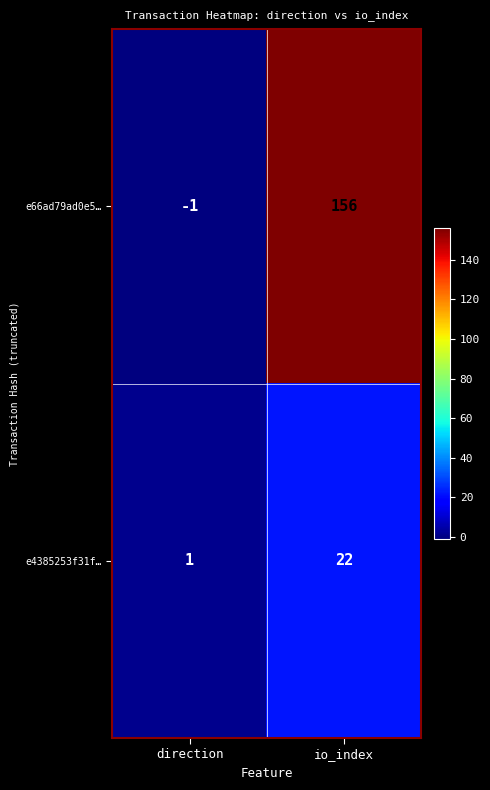

Which label corresponds to the smallest value in the chart?

direction